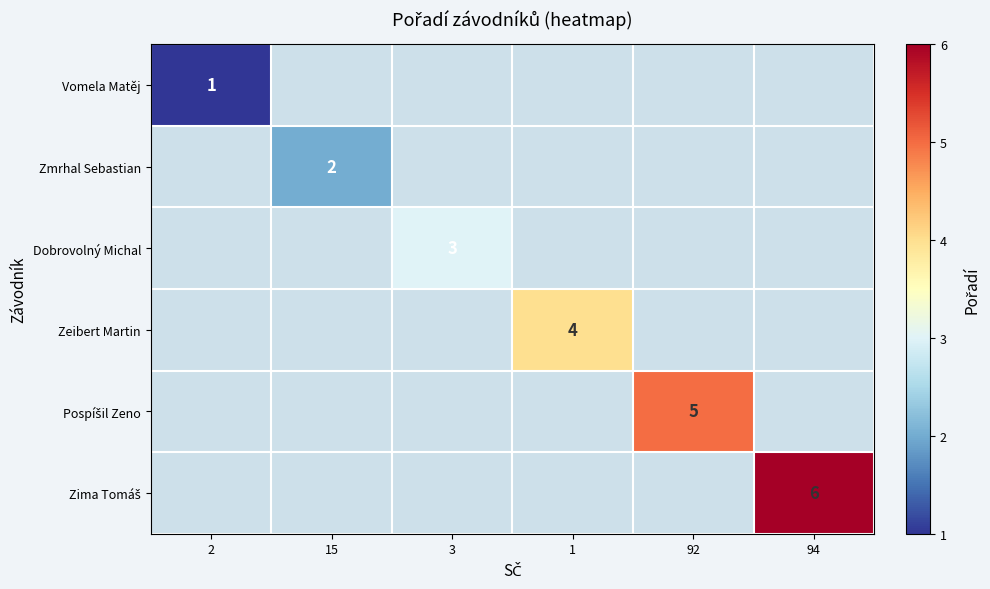

What is the greatest value displayed?

6.0